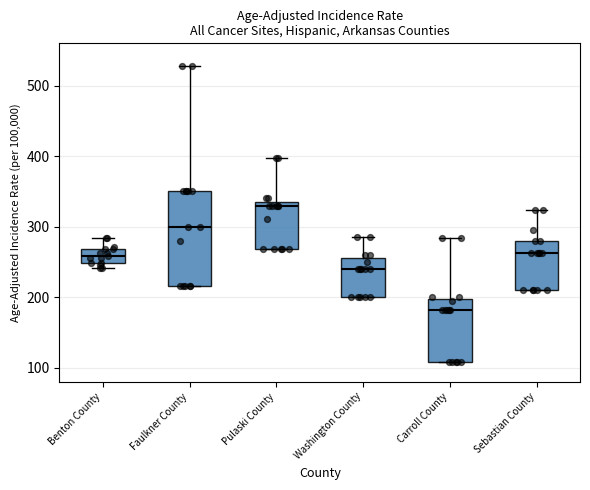

Reading left to right, read every box against the y-axis: the position of its median line, the range the box covers, and the ends of its whiskers. The values are not printed on the chart, so give them approximately, as read against the axis.

Benton County: median 260, box 250 to 270, whiskers 240 to 280
Faulkner County: median 300, box 220 to 350, whiskers 220 to 530
Pulaski County: median 330 (just below the box's upper edge), box 270 to 330, whiskers 270 to 400
Washington County: median 240, box 200 to 260, whiskers 200 to 290
Carroll County: median 180, box 110 to 200, whiskers 110 to 280
Sebastian County: median 260, box 210 to 280, whiskers 210 to 320